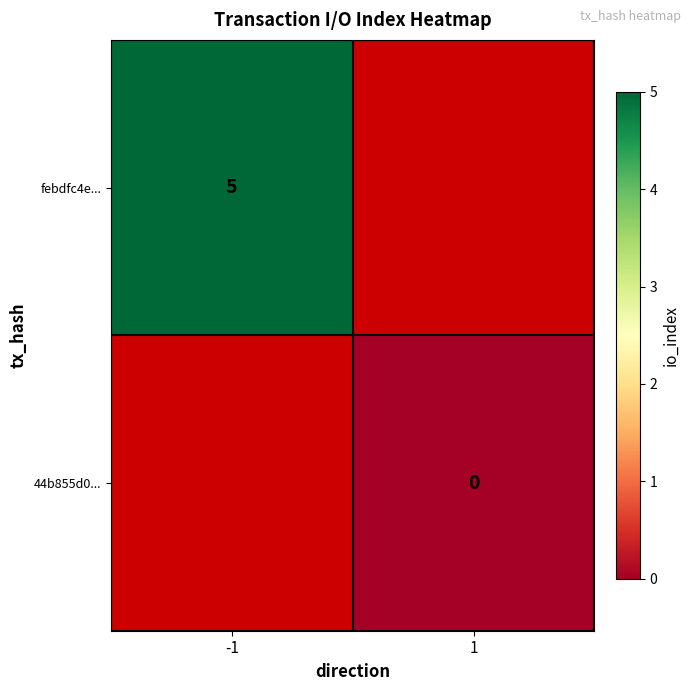

The febdfc4e... series shows 1 at -1. True or false?

False